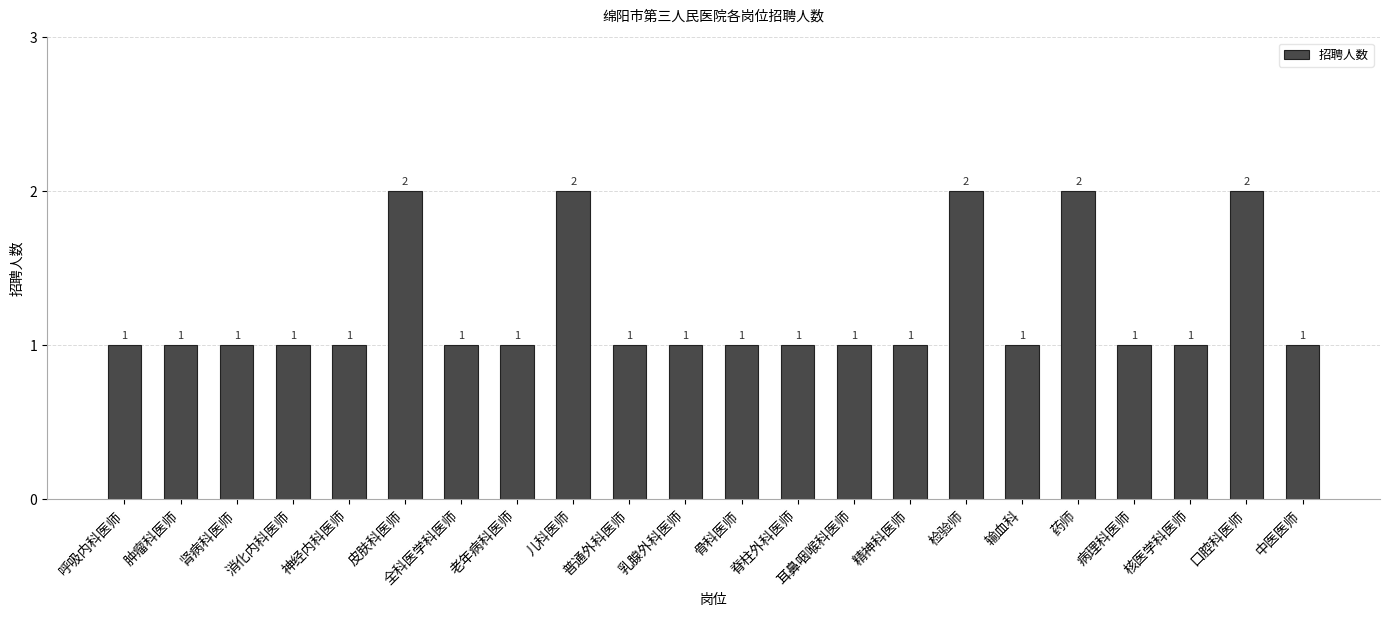

The value at 耳鼻咽喉科医师 is 1. True or false?

True